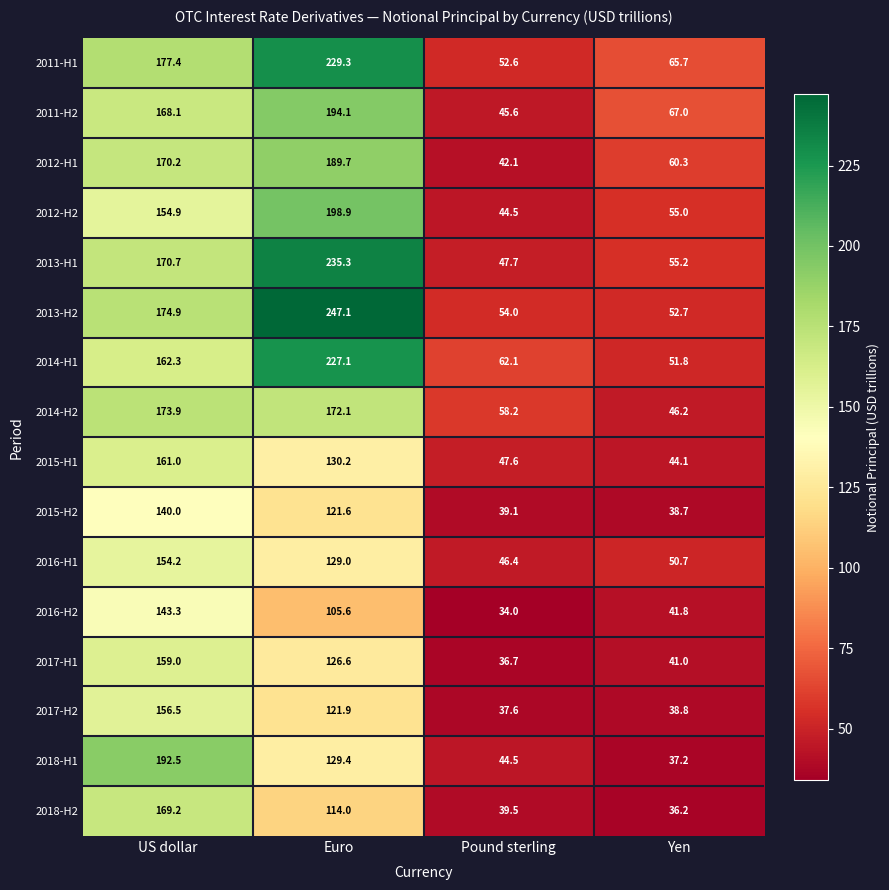

At which category is the sum across all series the highest?

Euro